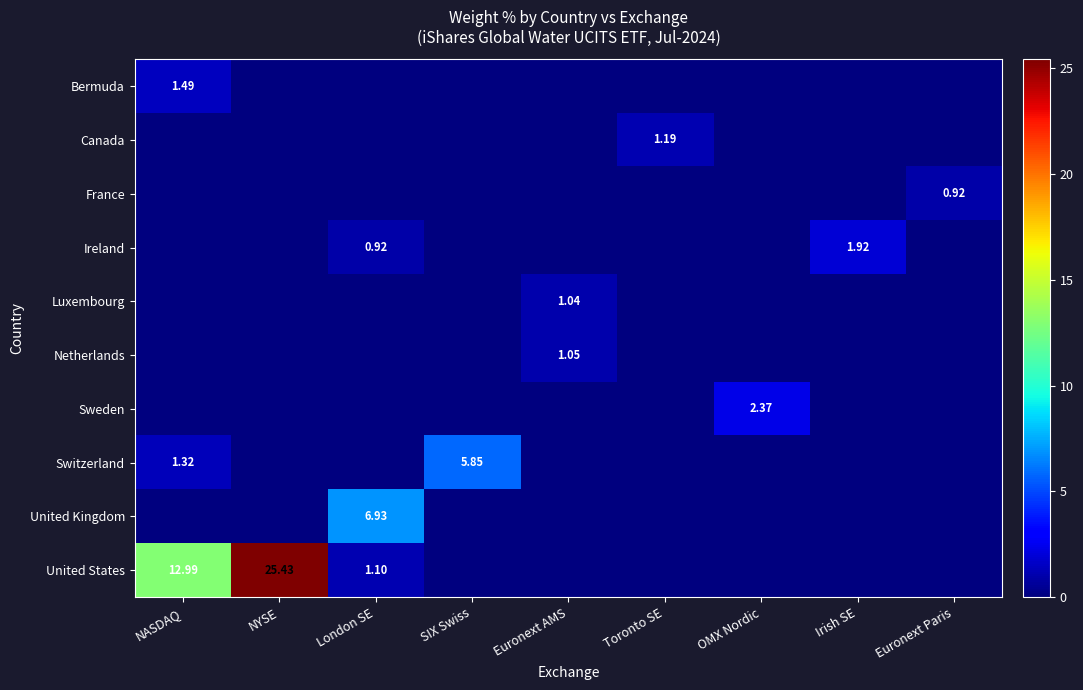

Which series changed the most between NYSE and Toronto SE?

United States